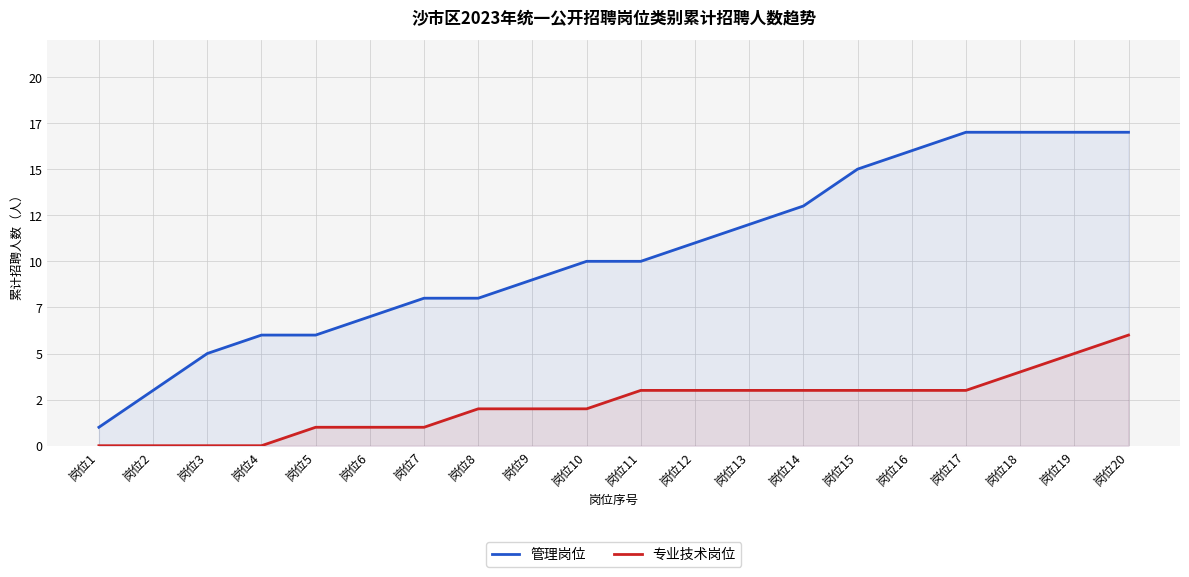

How many distinct data groups are displayed?

2